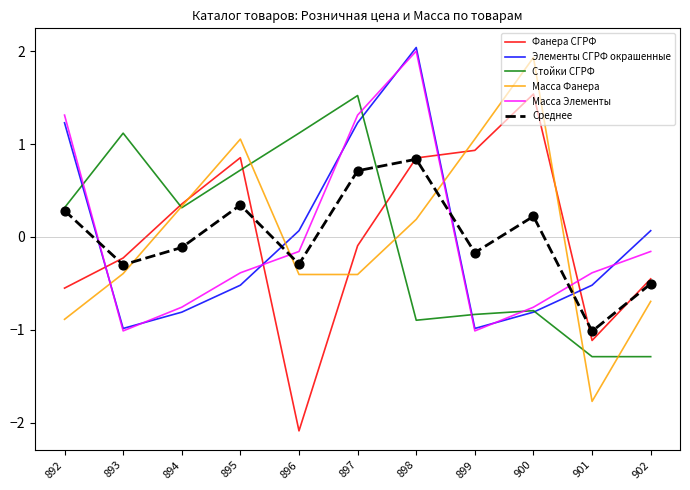

What is the total value across all series at 900?

1.3